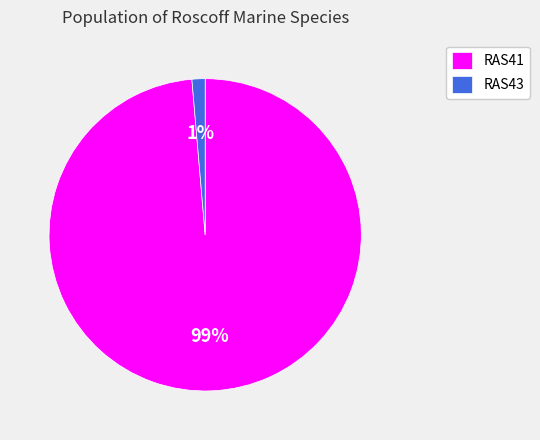

How many segments does this pie chart have?

2